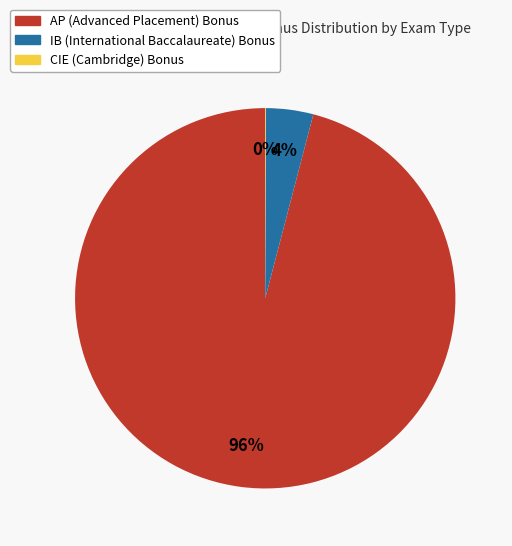

To the nearest percent, what is the difference between the largest and smallest slice percentages?

96%